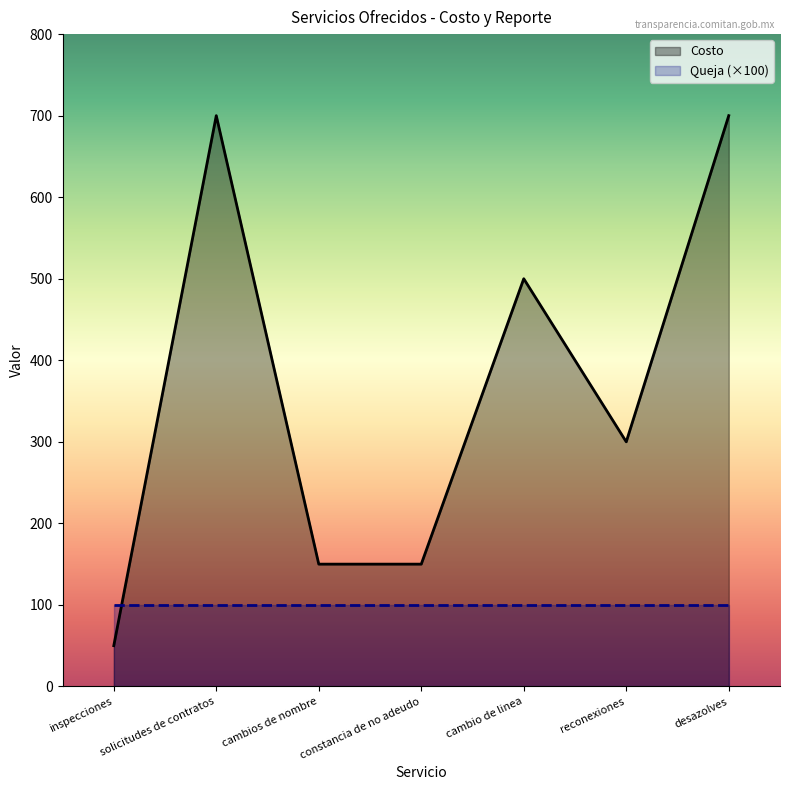

Does the chart display data point markers on the line(s)?

No